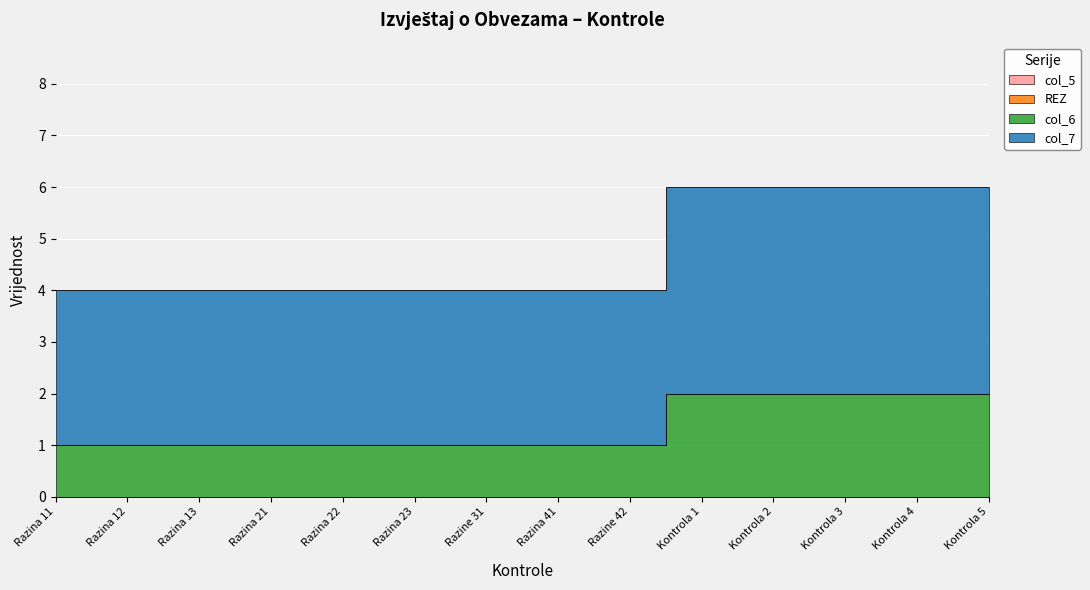

At which label is col_6 closest to 1?

Razina 11